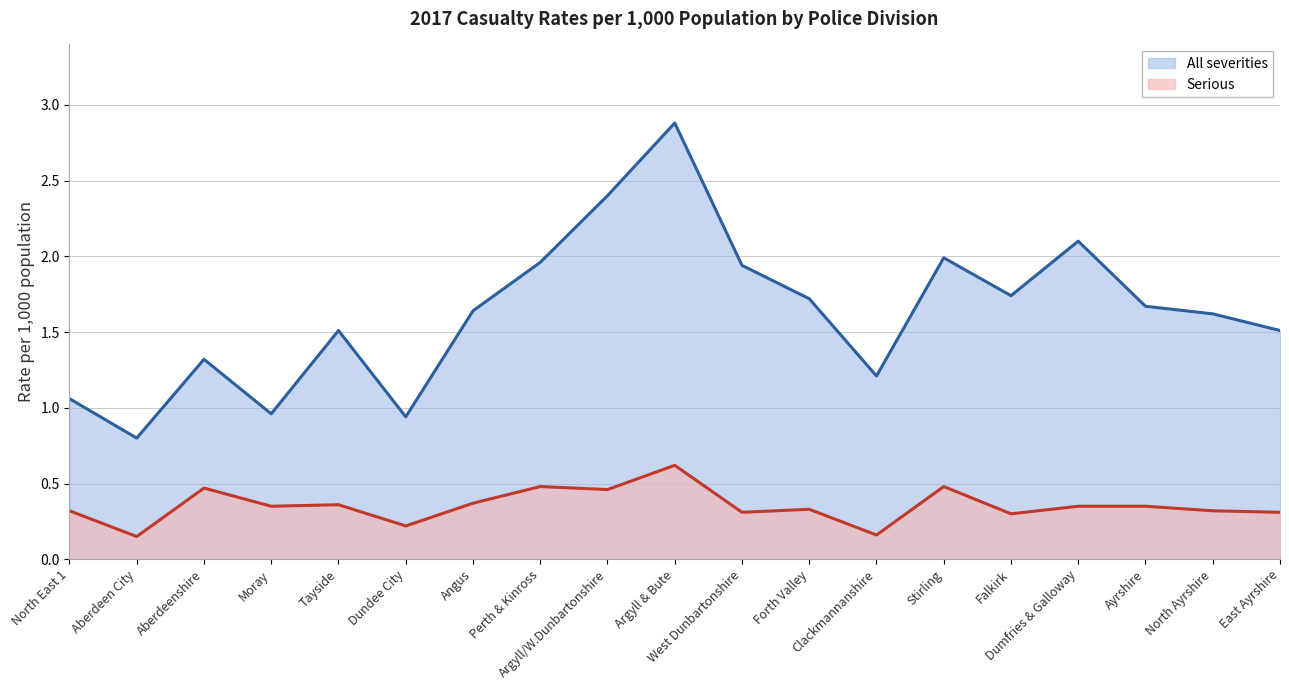

What is the value of the Serious point at the 19th from the left?

0.3